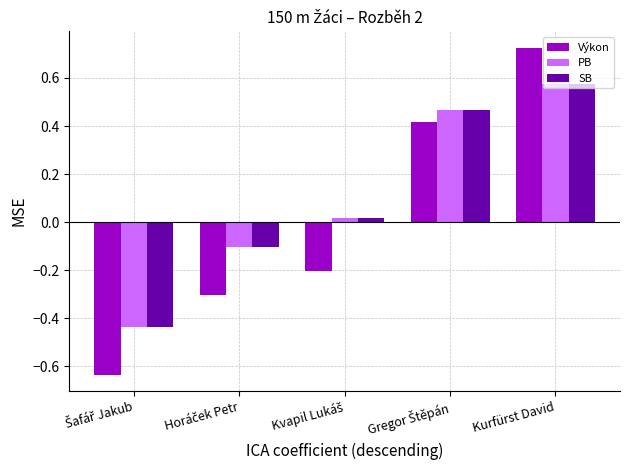

How many groups of bars are there?

5